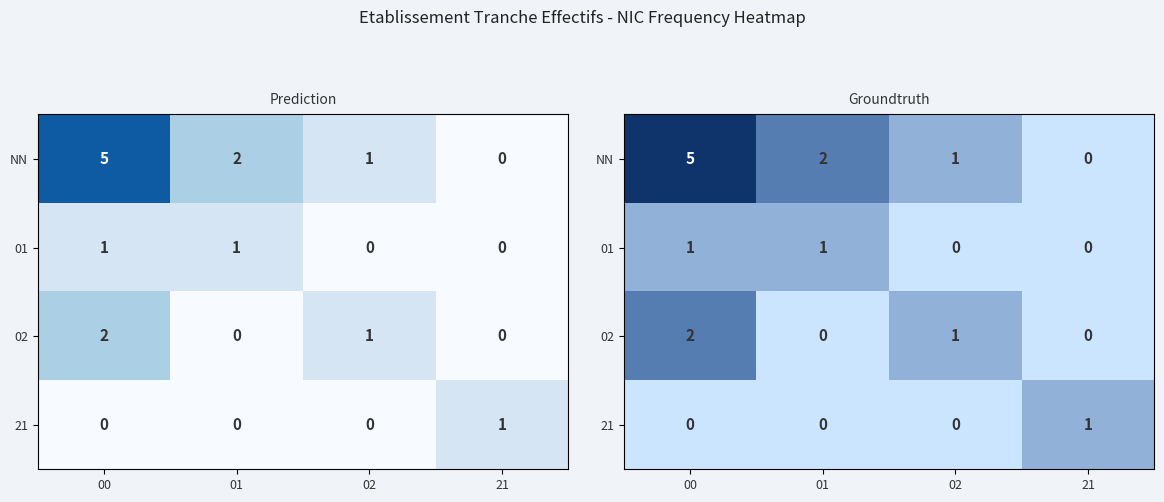

At which label is 02 closest to 1?

02